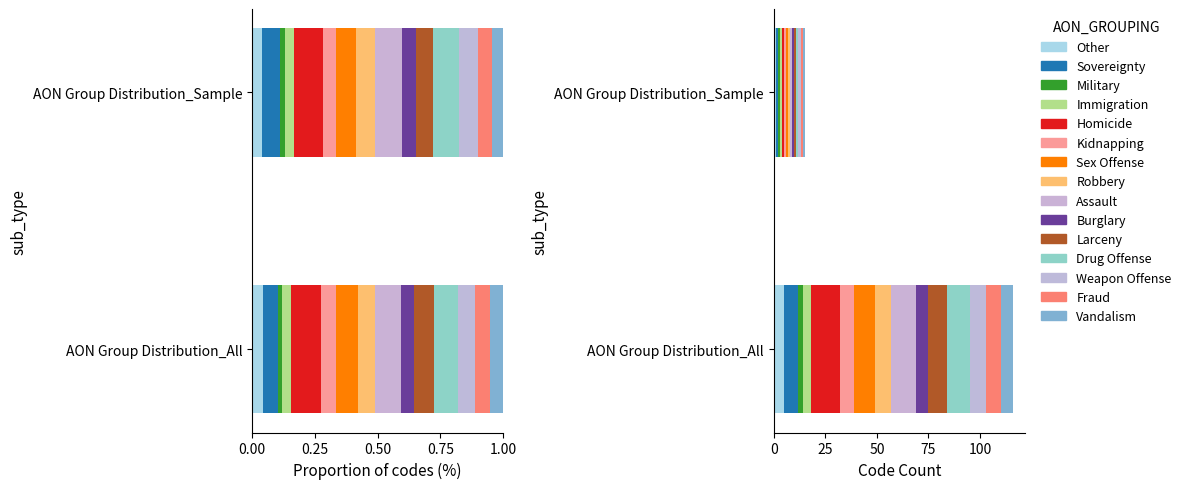

What is the average value?

8